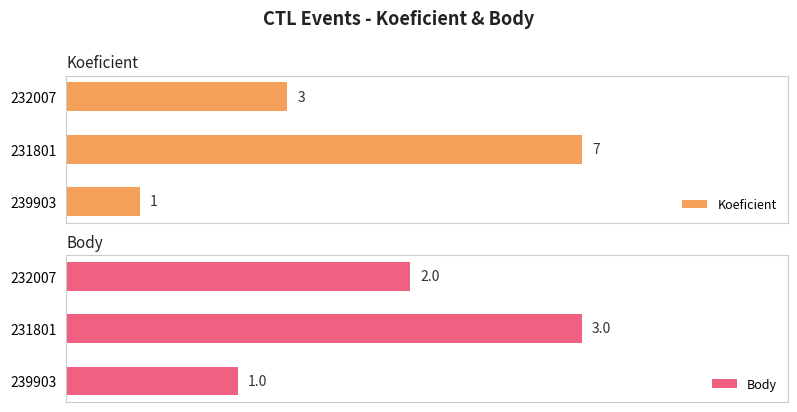

What is the lowest value of the Body series?

1